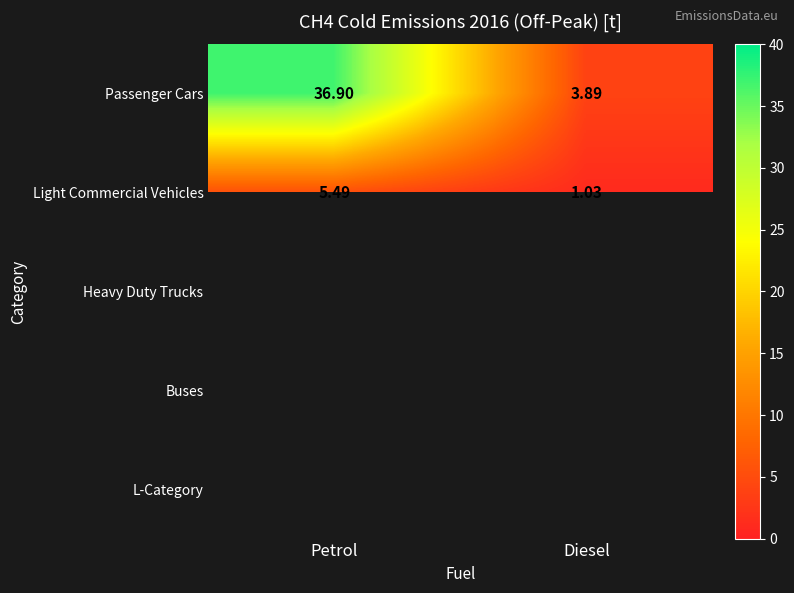

True or false: Passenger Cars has a value of 3.9 at Diesel.

True